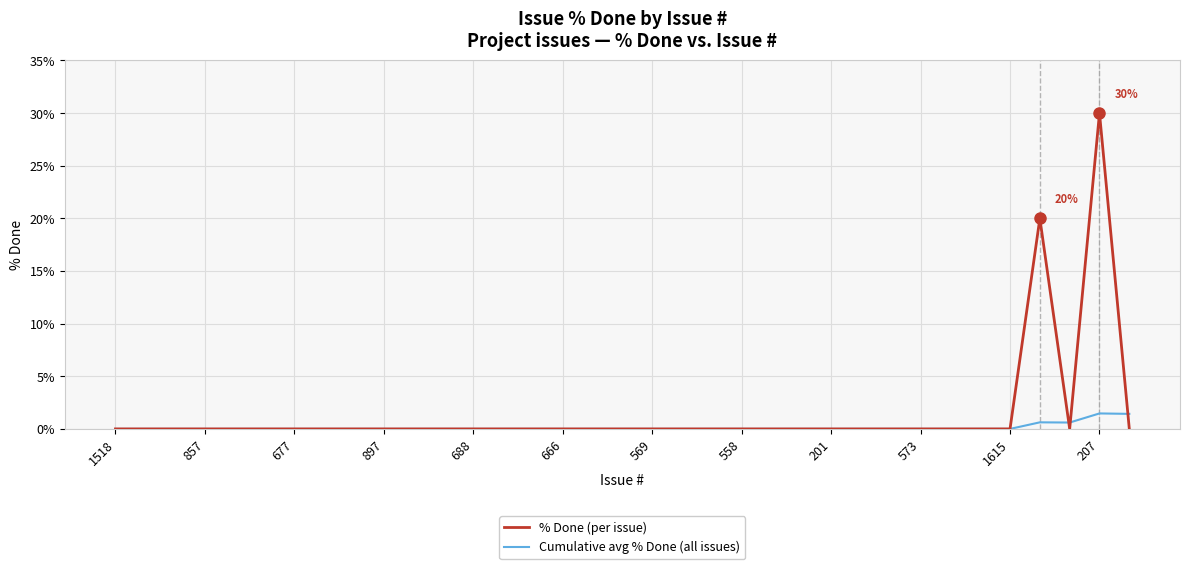

List the series in order of their peak value, highest first.

% Done (per issue), Cumulative avg % Done (all issues)